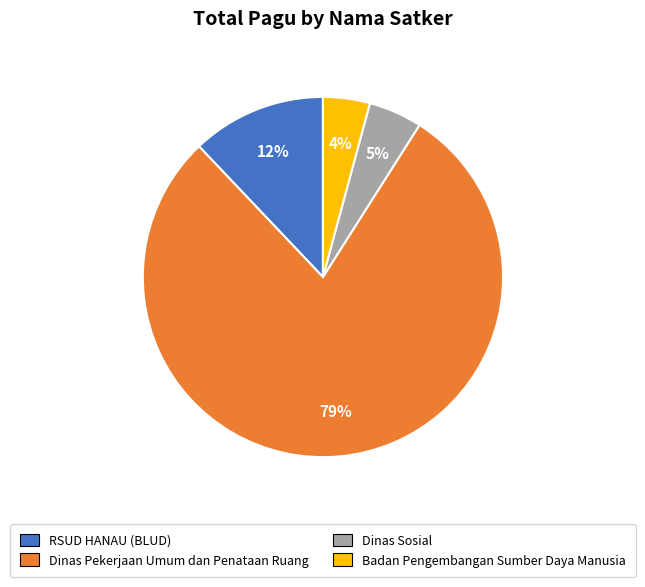

To the nearest percent, what percentage of the pie is Dinas Pekerjaan Umum dan Penataan Ruang?

79%